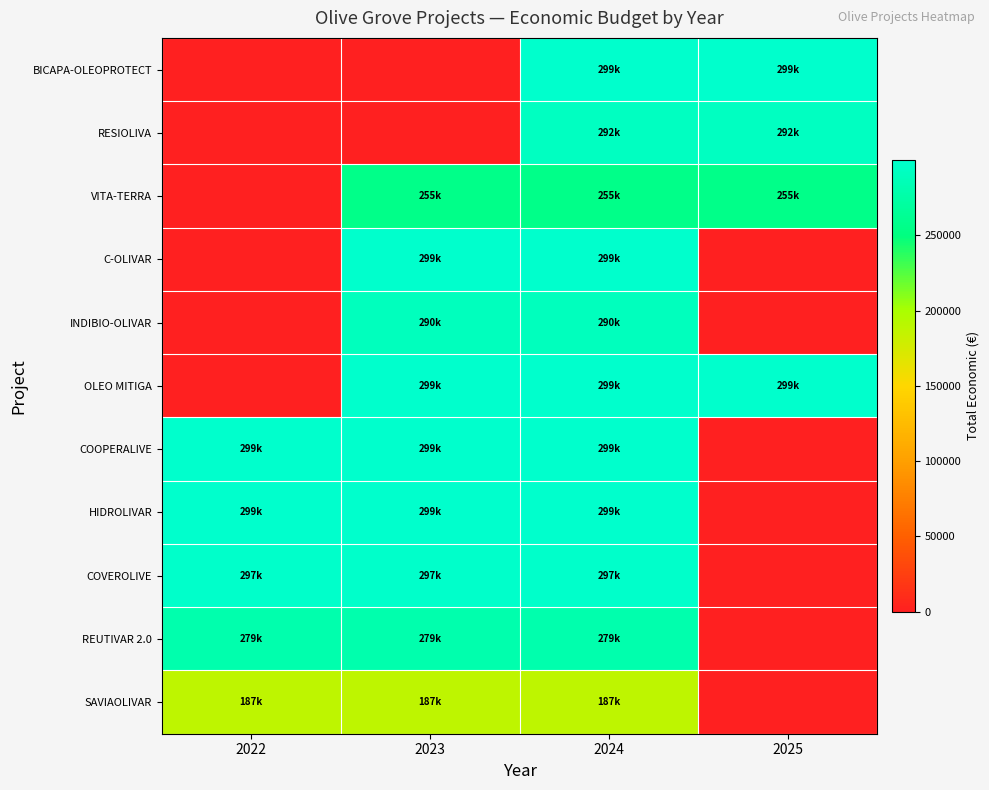

Which label corresponds to the smallest value in the chart?

2022